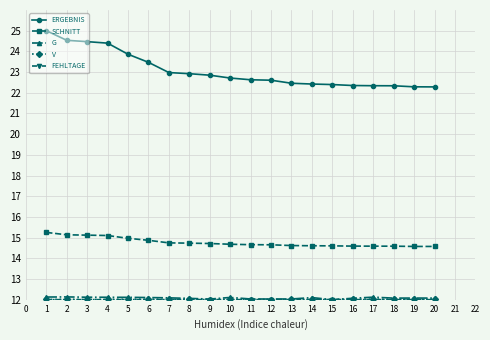

Is it true that SCHNITT equals 10.0 at 17?

False